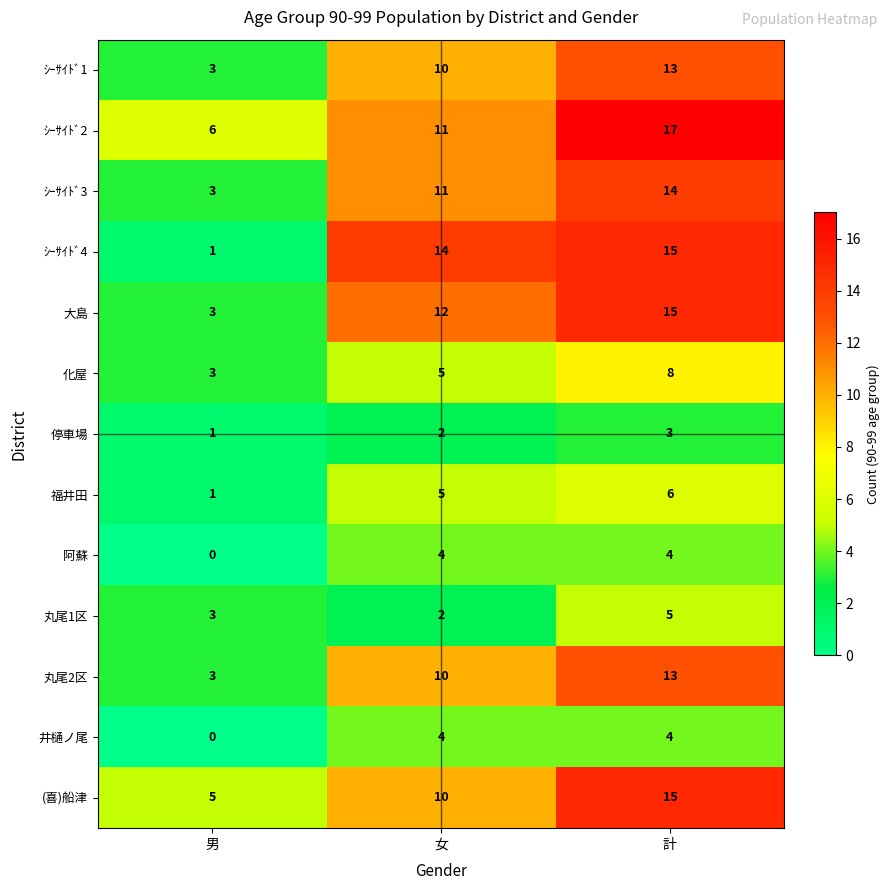

What is the sum of all ｼｰｻｲﾄﾞ3 values?

28